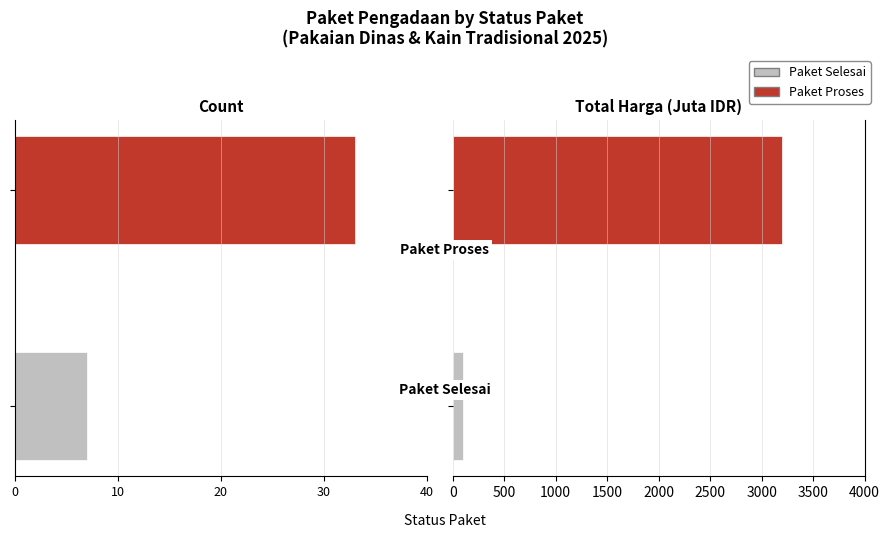

What is the approximate value of Total Harga (M IDR) at 40?

97.8